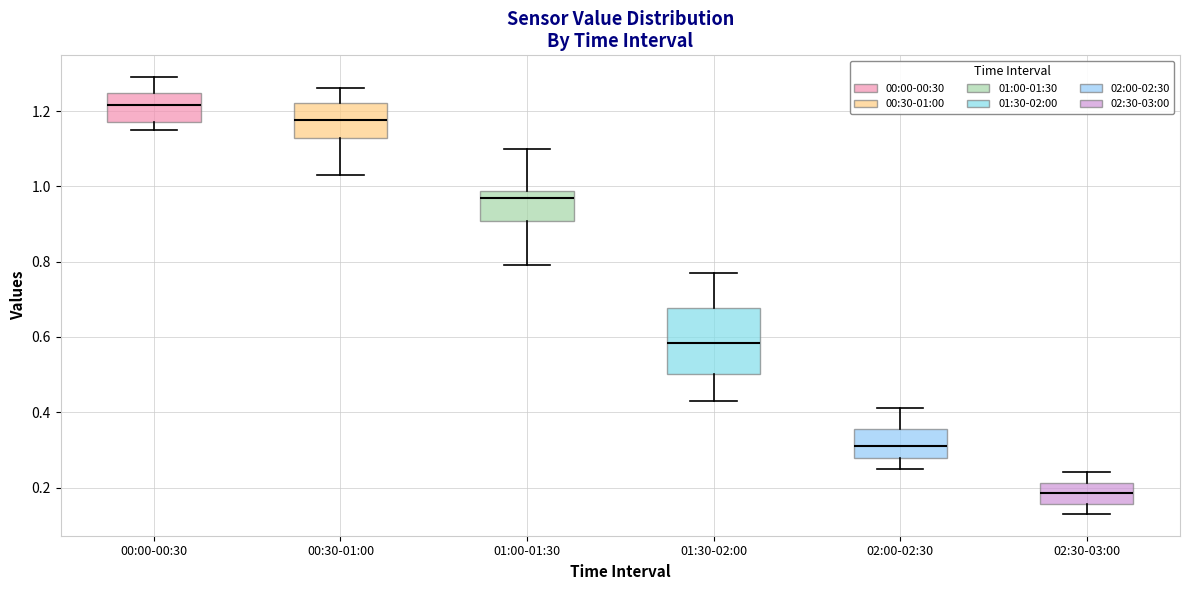

Comparing the boxes themselves (not the whiskers), which one is the tallest?

01:30-02:00